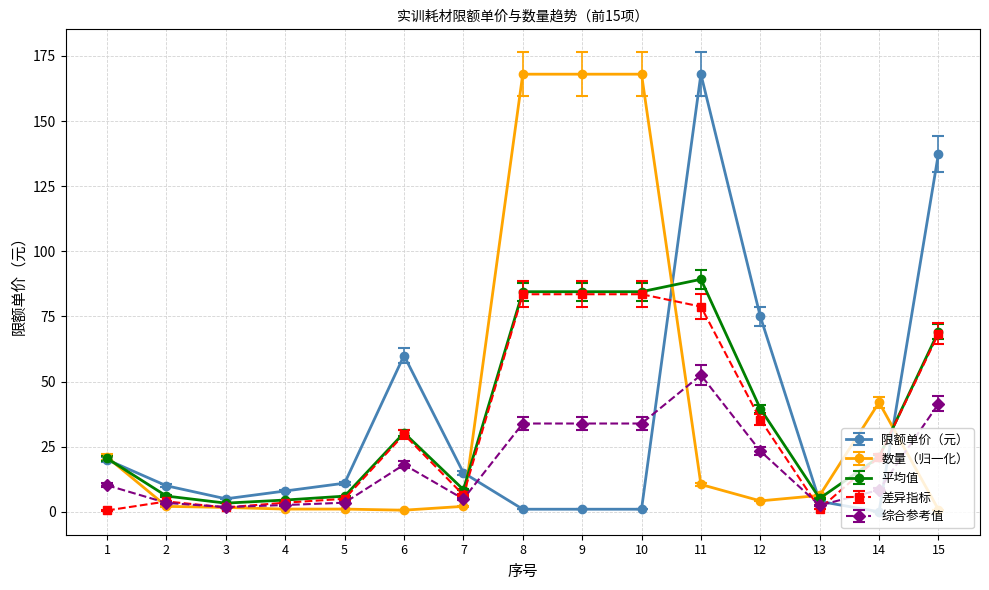

At which category is the sum across all series the highest?

11